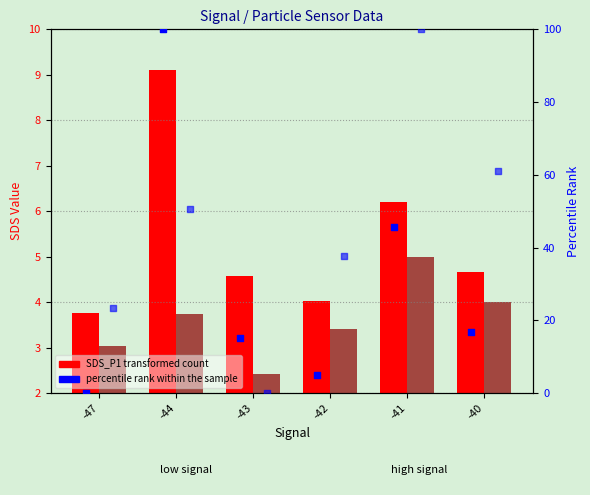

Which series reaches the maximum Y coordinate?

percentile rank within the sample